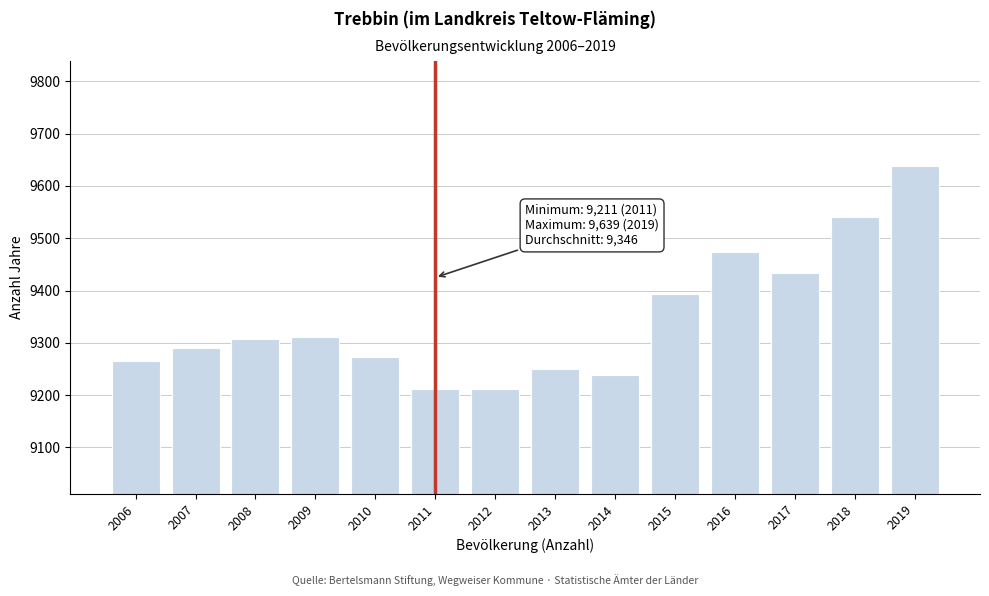

What is the difference between the maximum and minimum values?

428